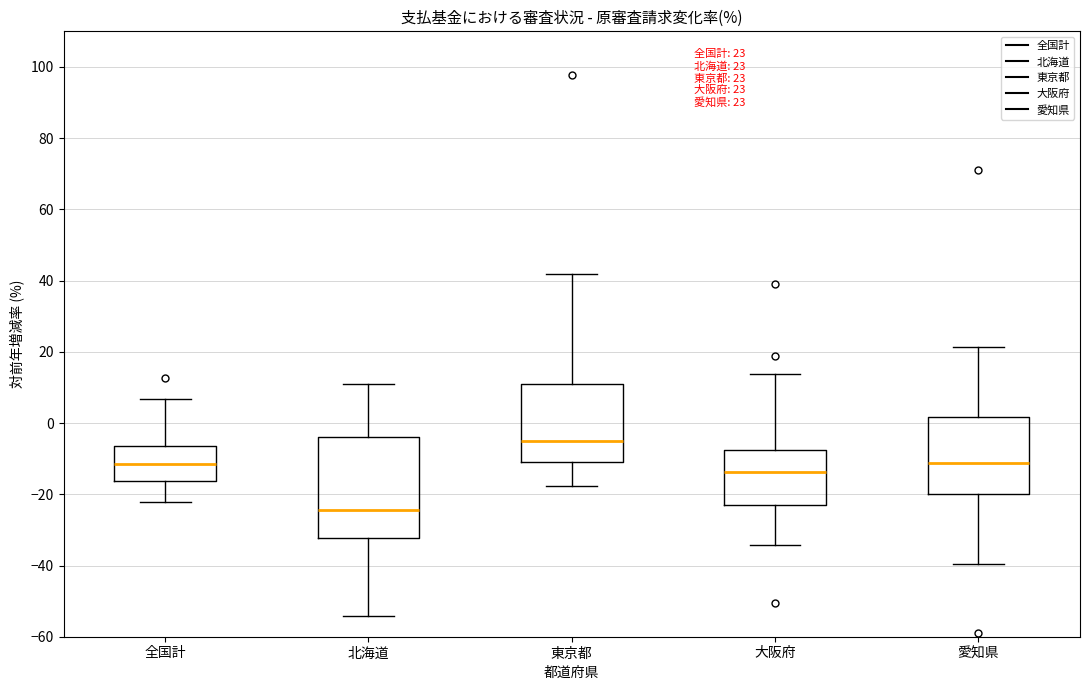

Which box's median line is the lowest?

北海道